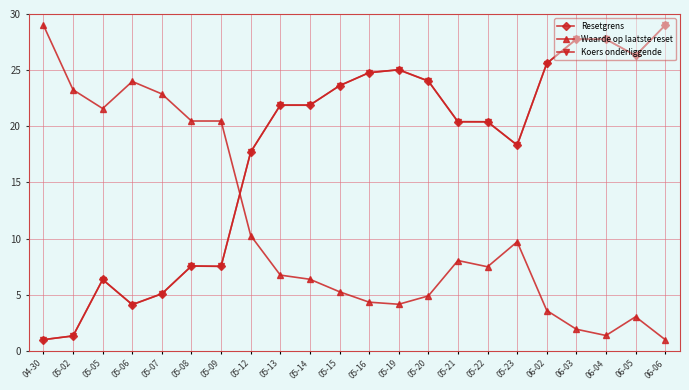

What is the maximum value for Resetgrens?

29.0